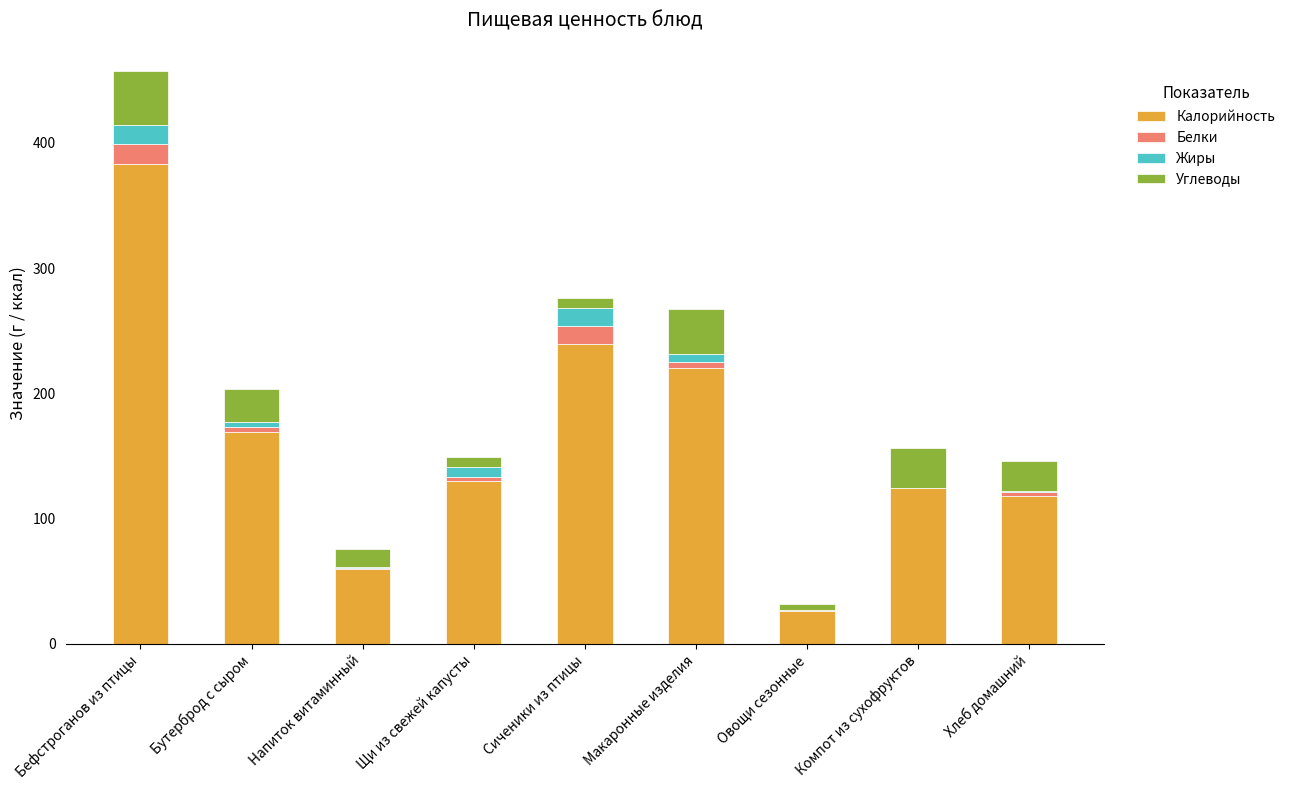

Are the bars grouped side by side (vs. stacked)?

No